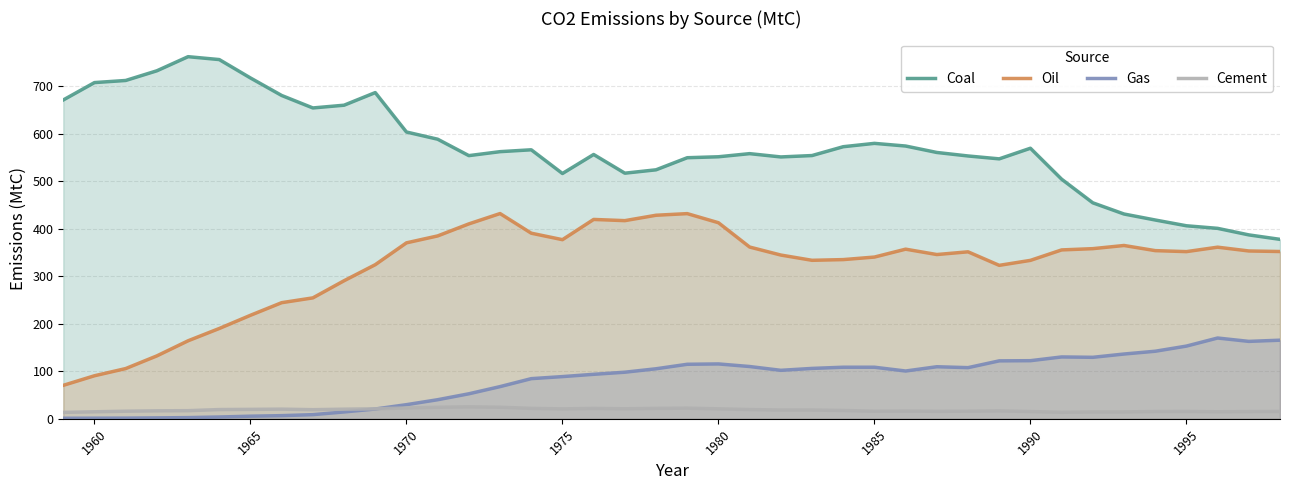

Count the number of categories in the chart.

40